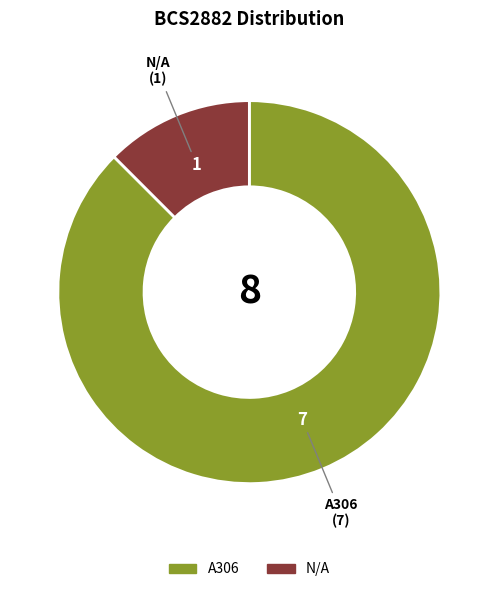

What is the majority slice?

A306